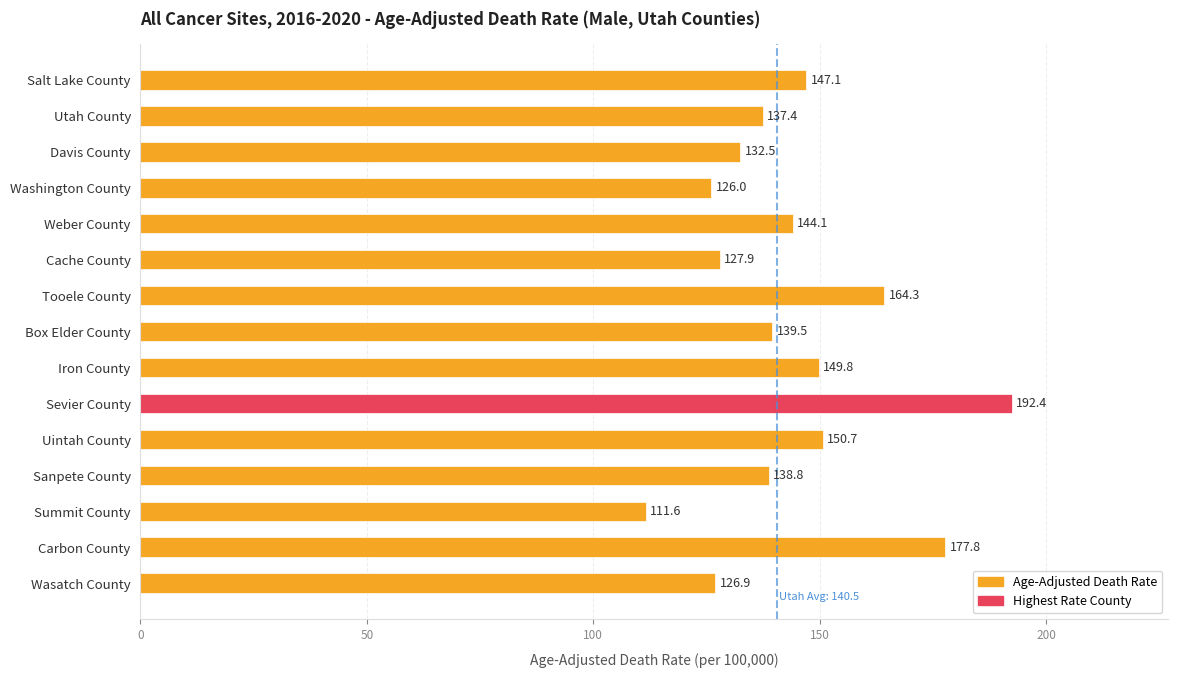

Are the bars horizontal?

Yes